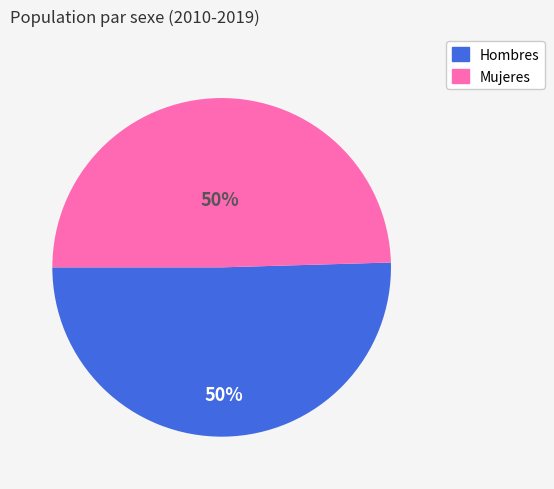

How many slices are in this pie chart?

2